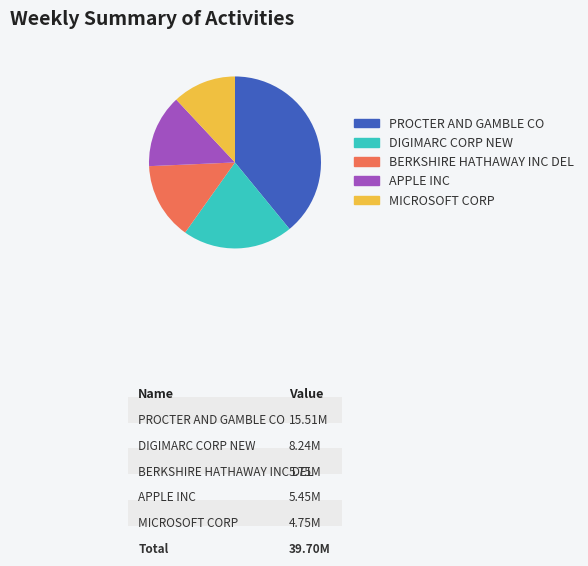

What percentage is the BERKSHIRE HATHAWAY INC DEL slice, to the nearest percent?

14%